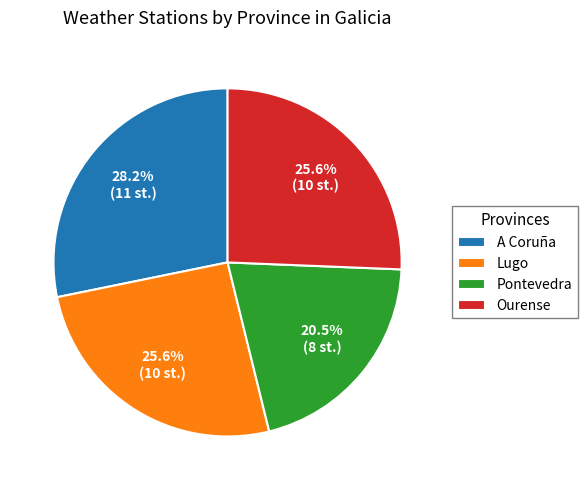

How many segments does this pie chart have?

4